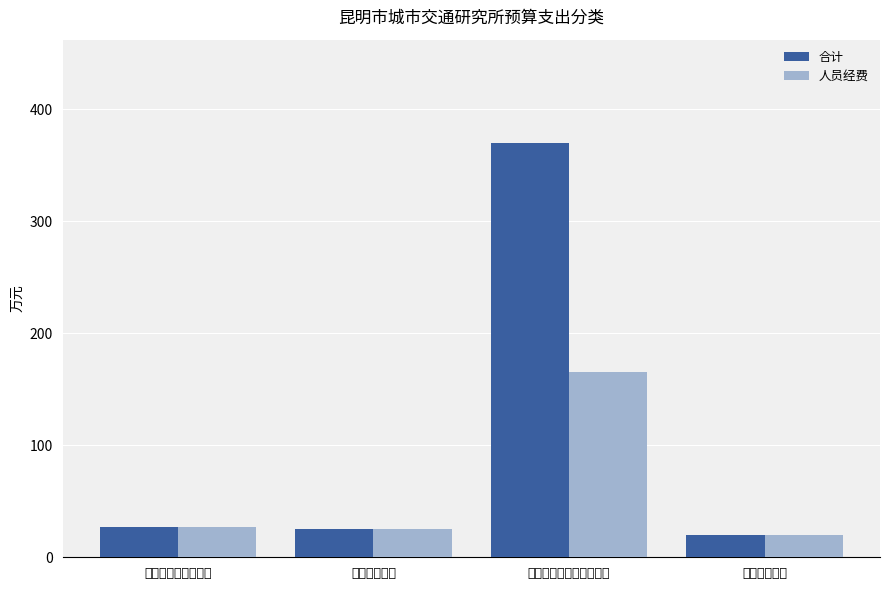

What is the greatest value displayed?

369.8